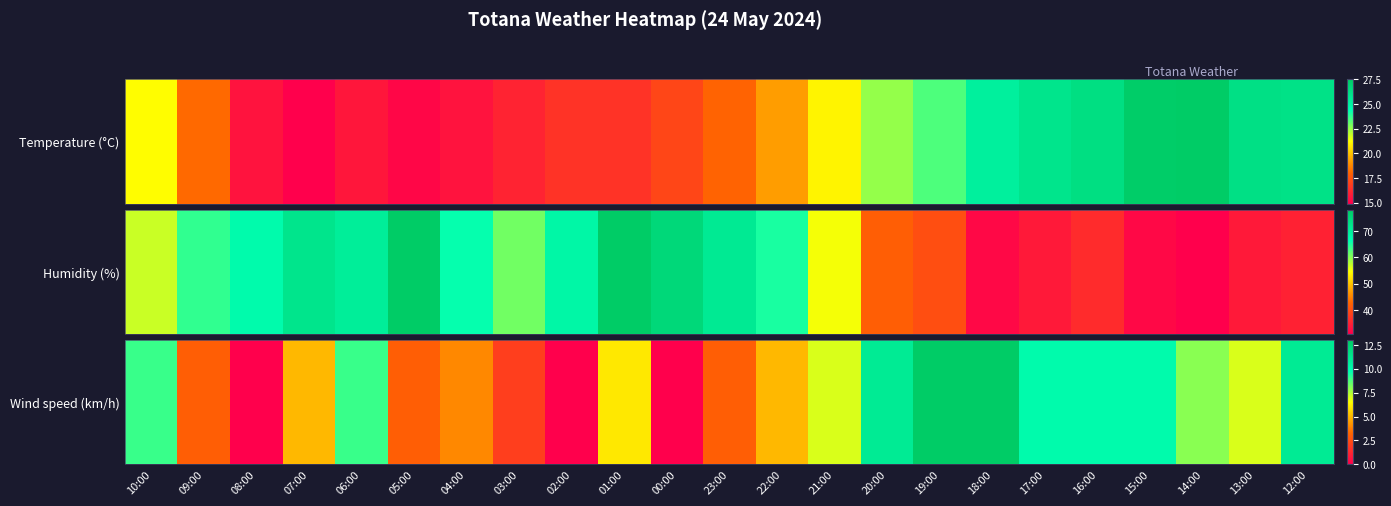

What value does the data have at 13:00, to the nearest 5?

5